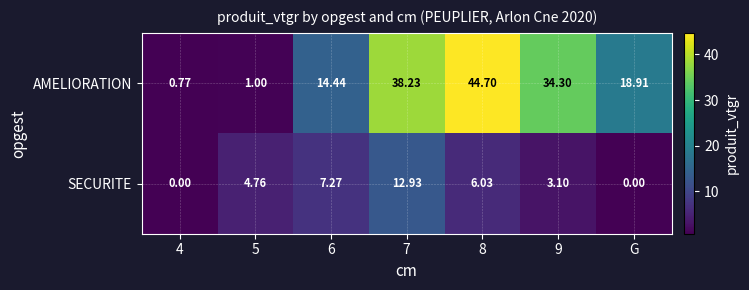

At 5, list the series in order from smallest to largest.

AMELIORATION, SECURITE